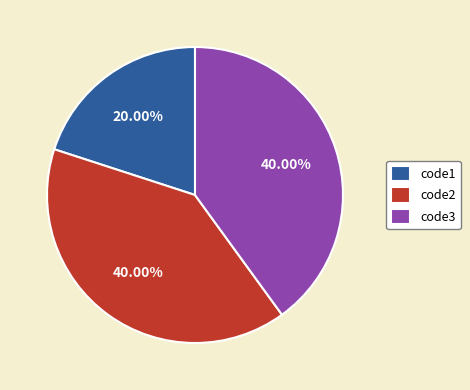

Combined, do code2 and code3 account for over 50%?

Yes